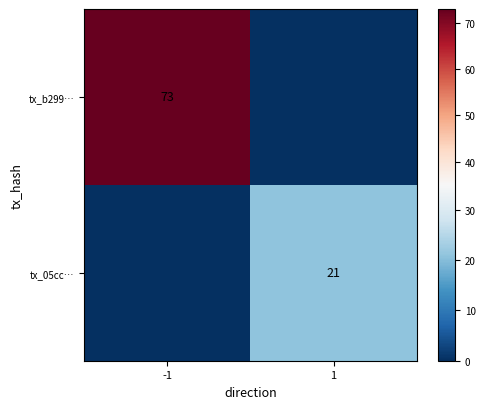

What is the spread (max minus min) of values at -1?

73